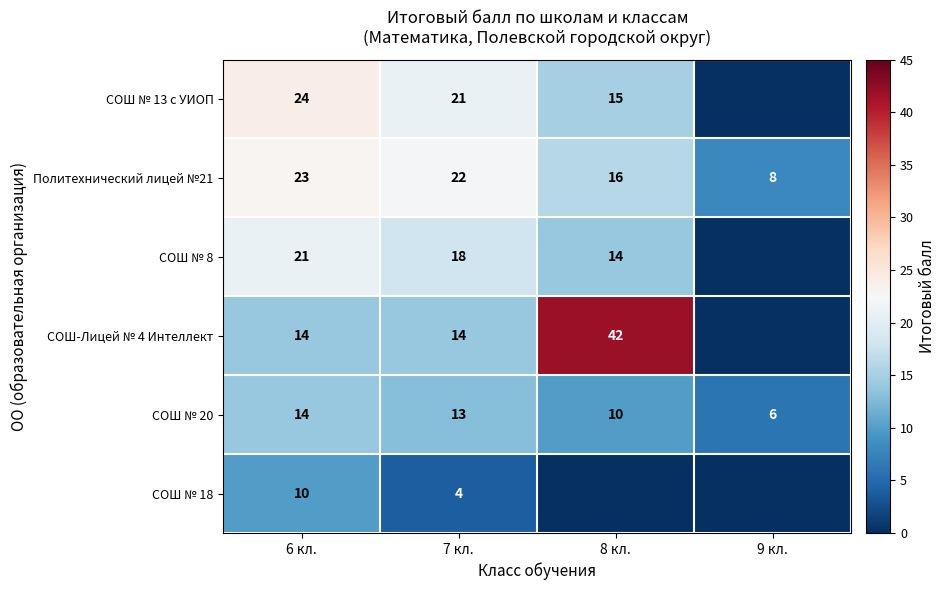

At how many categories does at least one series exceed 15?

3